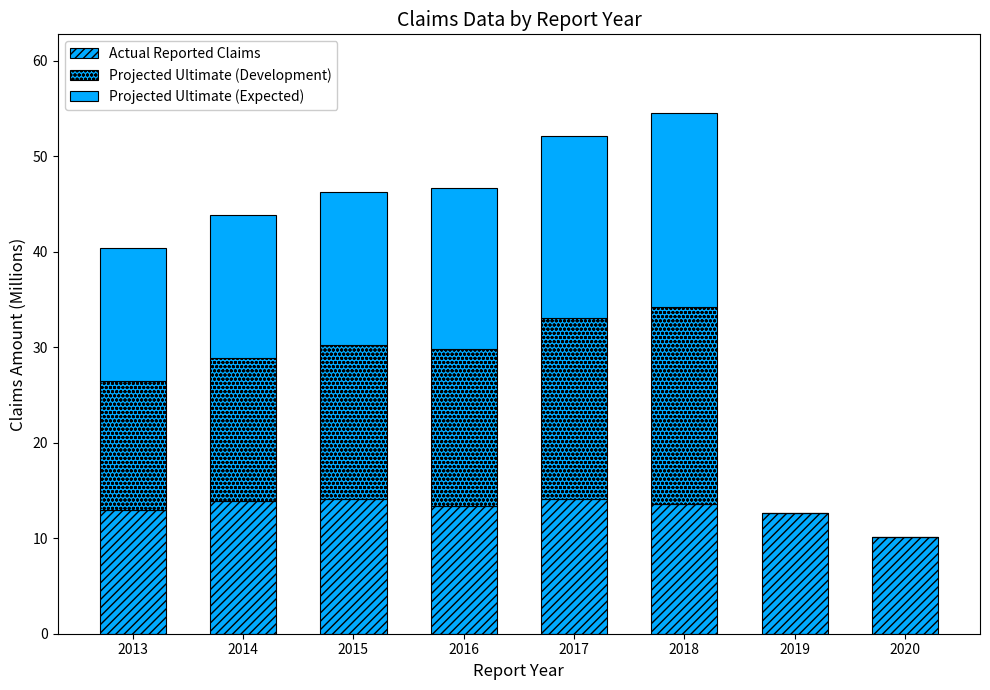

The Actual Reported Claims series shows 18.8 at 2017. True or false?

False